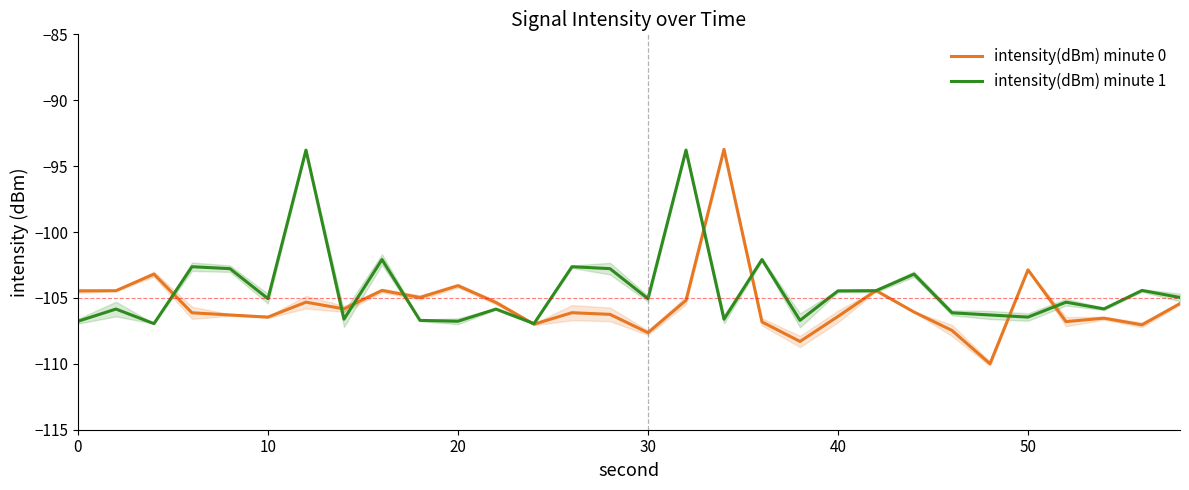

What is the minimum value for intensity(dBm) minute 0?

-110.0